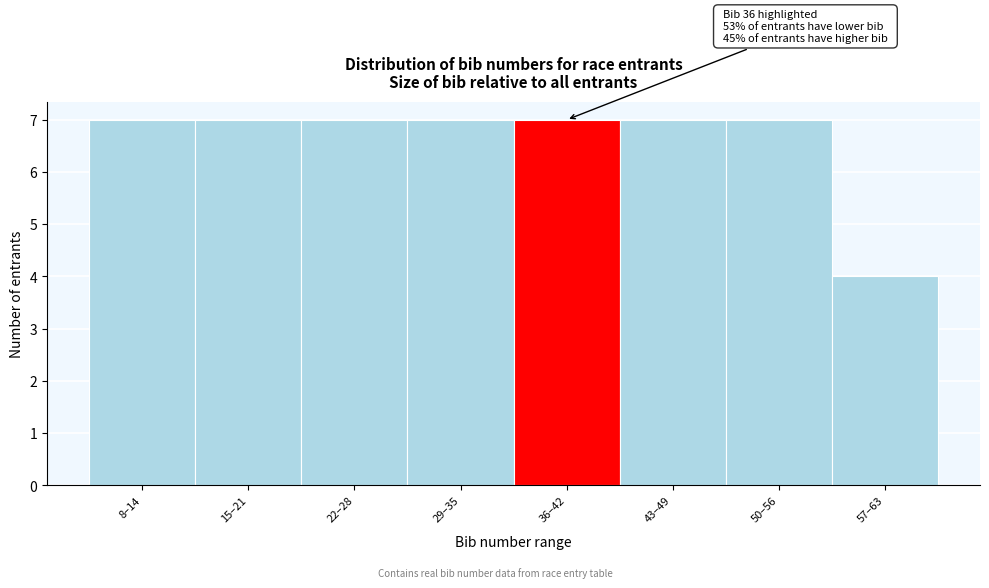

Reading right to left, extract all data points from this chart.

4	7	7	7	7	7	7	7